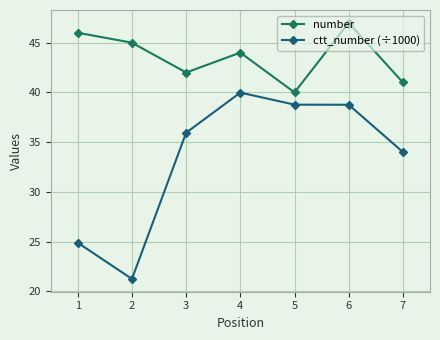

Which series changed the most between 4 and 7?

ctt_number (÷1000)